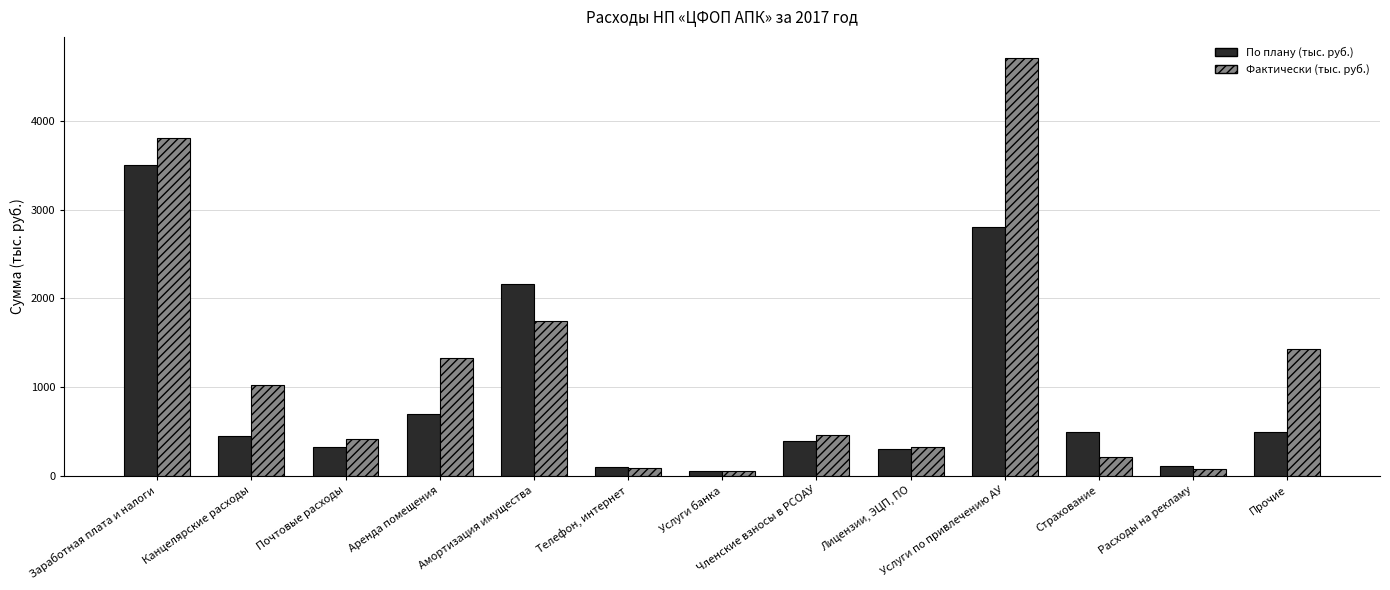

What is the value of the Фактически (тыс. руб.) bar at the 4th from the left?

1333